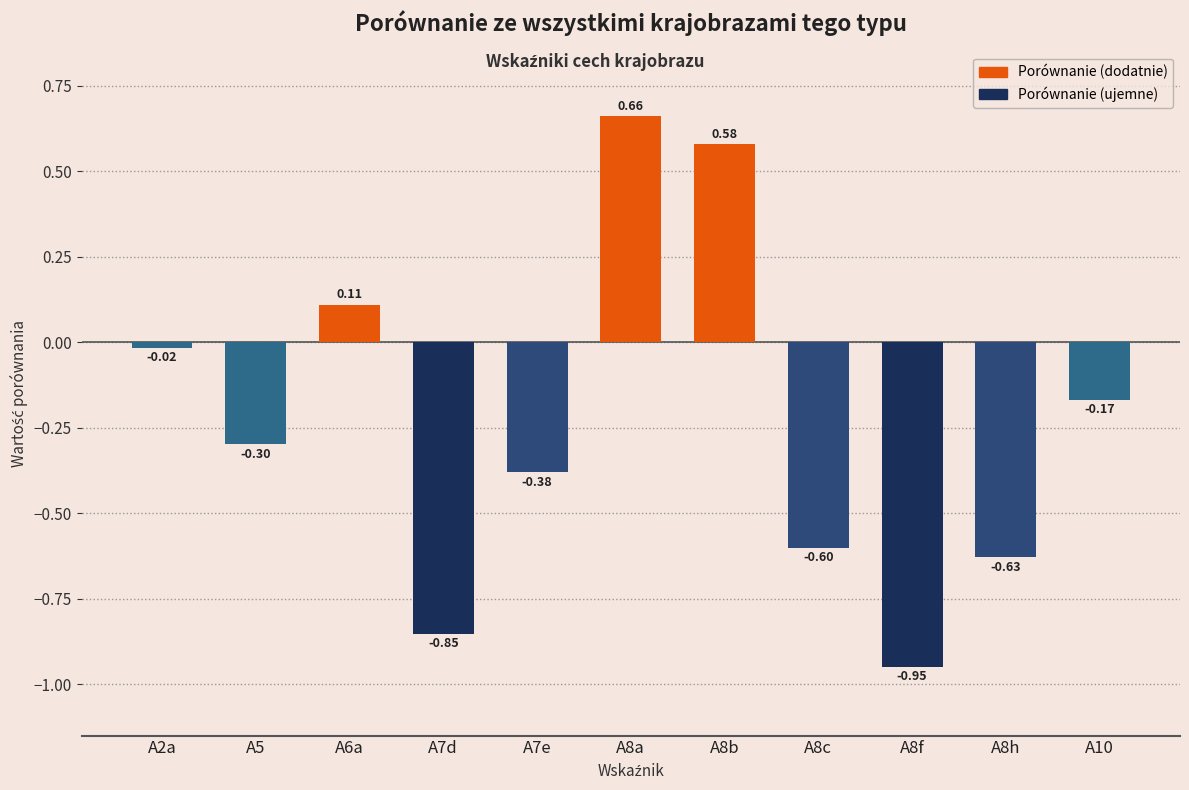

The value at A8b is 0.8. True or false?

False